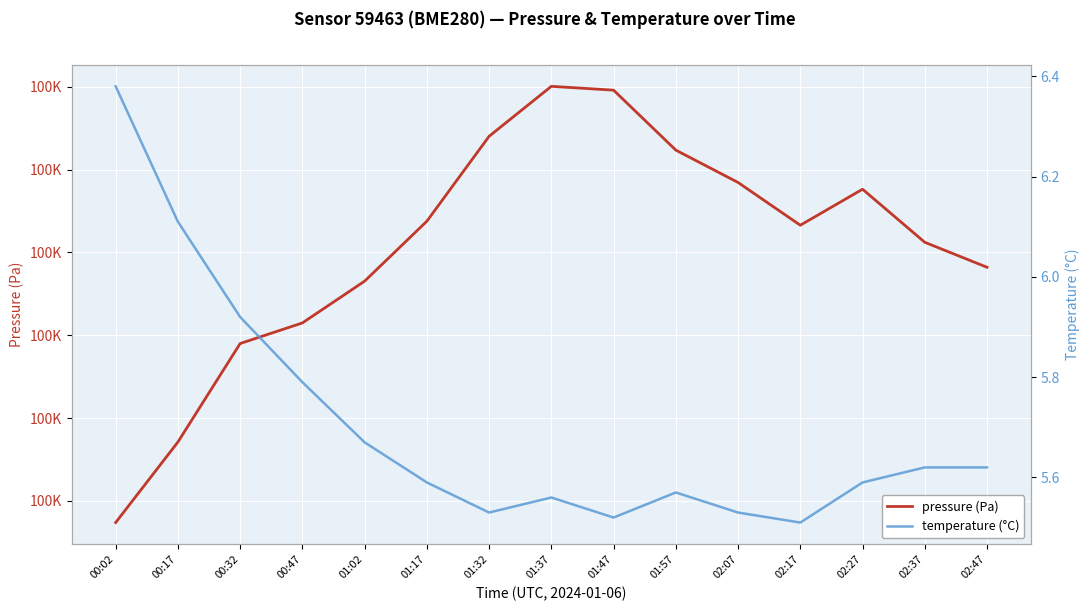

What is the sum of the temperature (°C) values at 01:32 and 00:32?

11.4